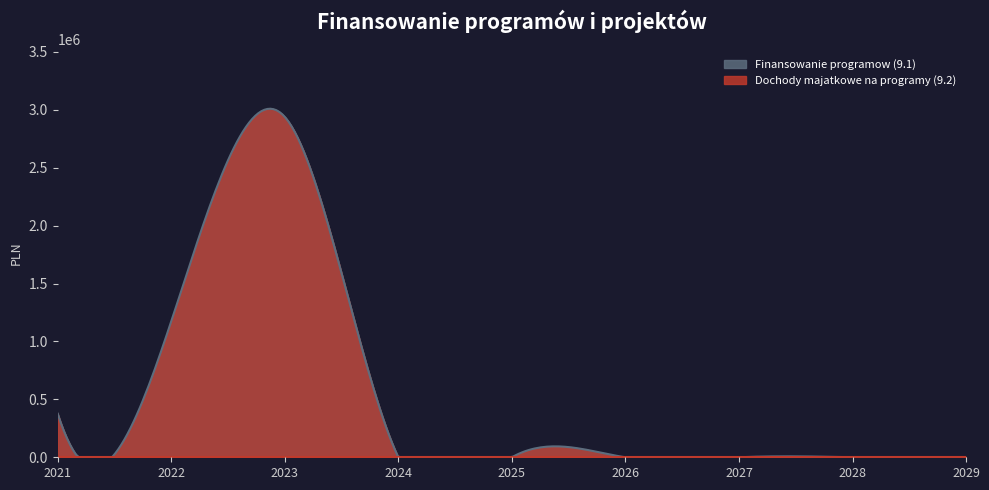

How many lines are shown in the chart?

2